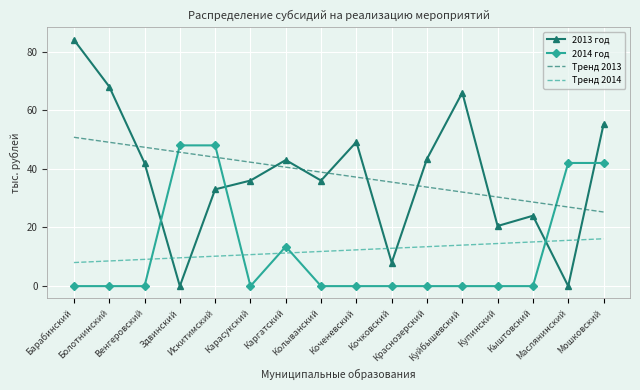

What is the minimum value for Тренд 2013?

25.3